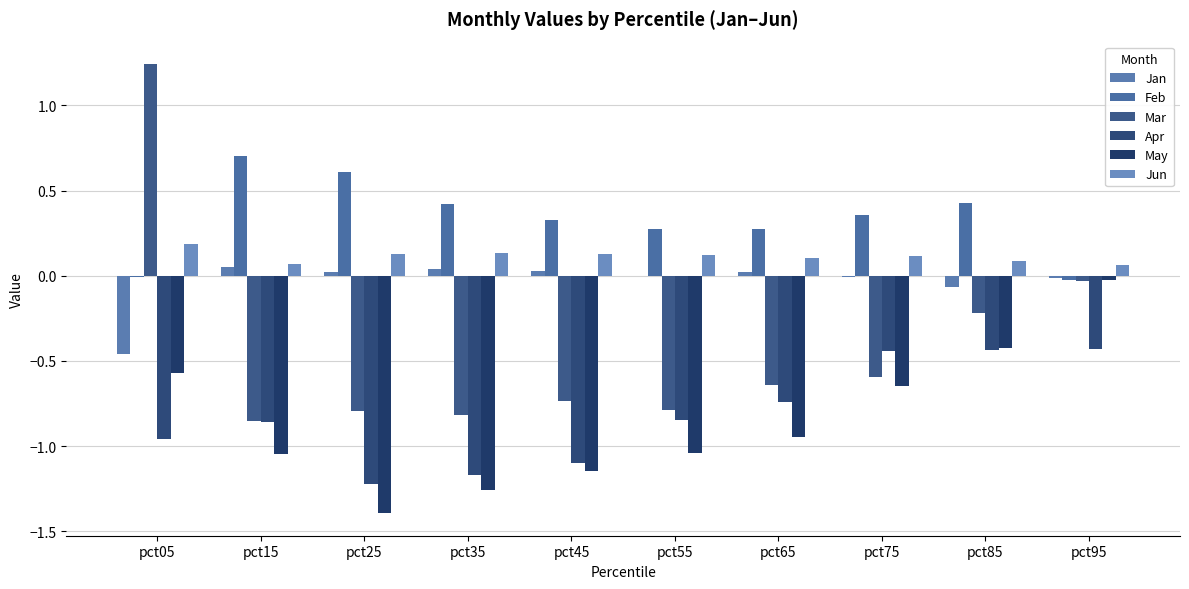

What is the average value of the Mar series?

-0.4